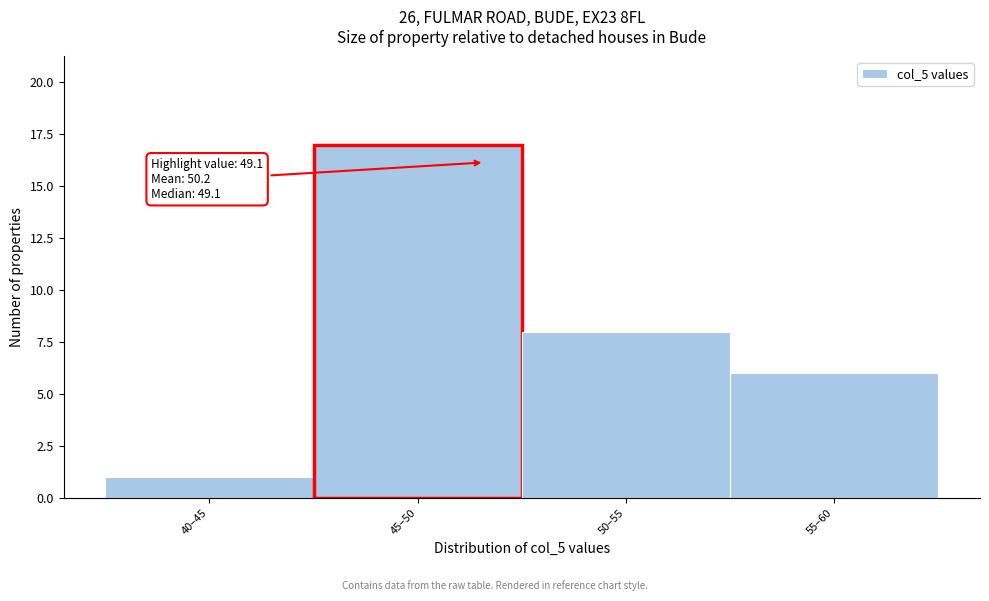

Reading left to right, extract all data points from this chart.

1	17	8	6